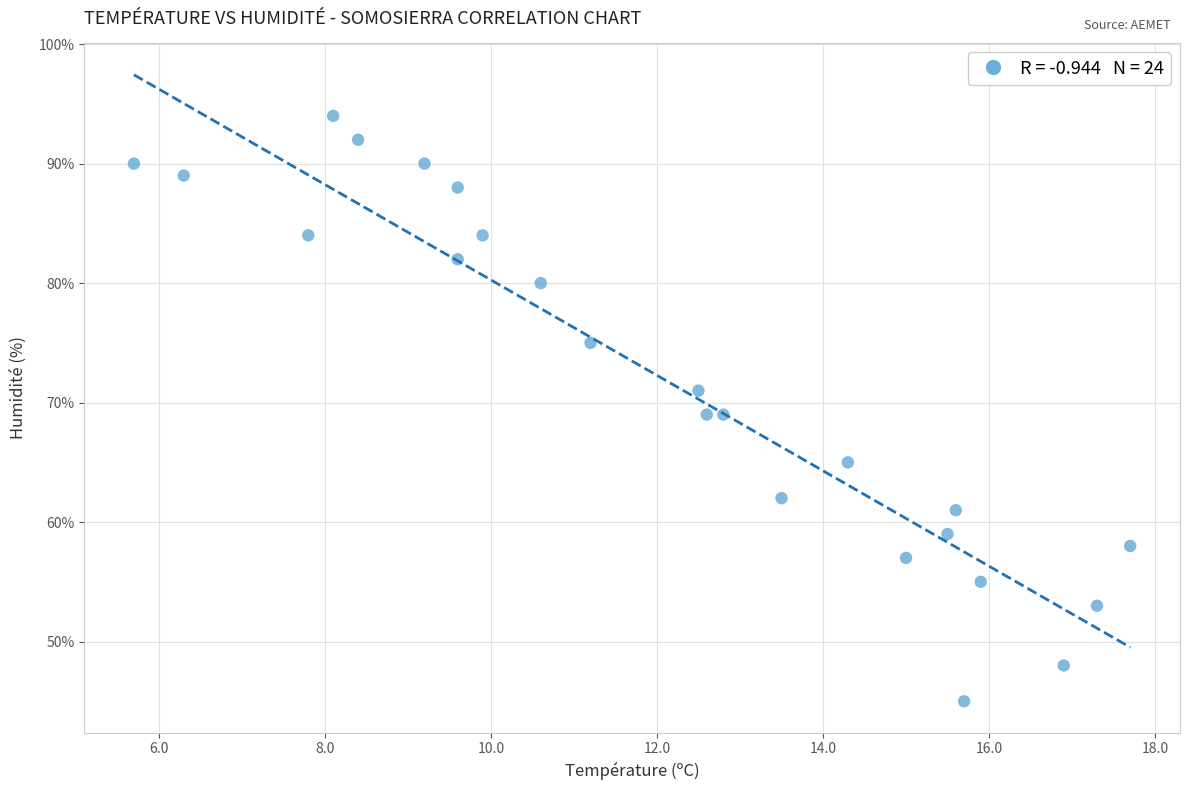

How many points are shown in the scatter plot?

24